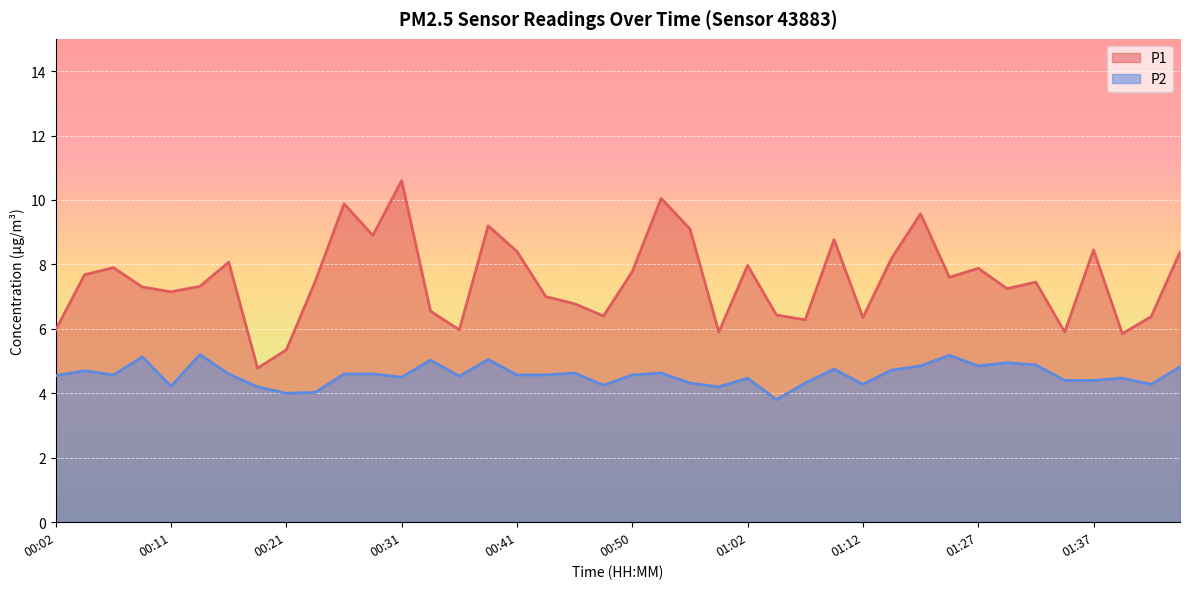

Is it true that P1 equals 5.4 at 01:17?

False